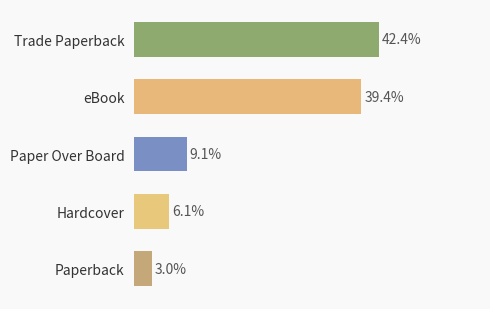

At which category does the chart reach its minimum across all series?

Paperback